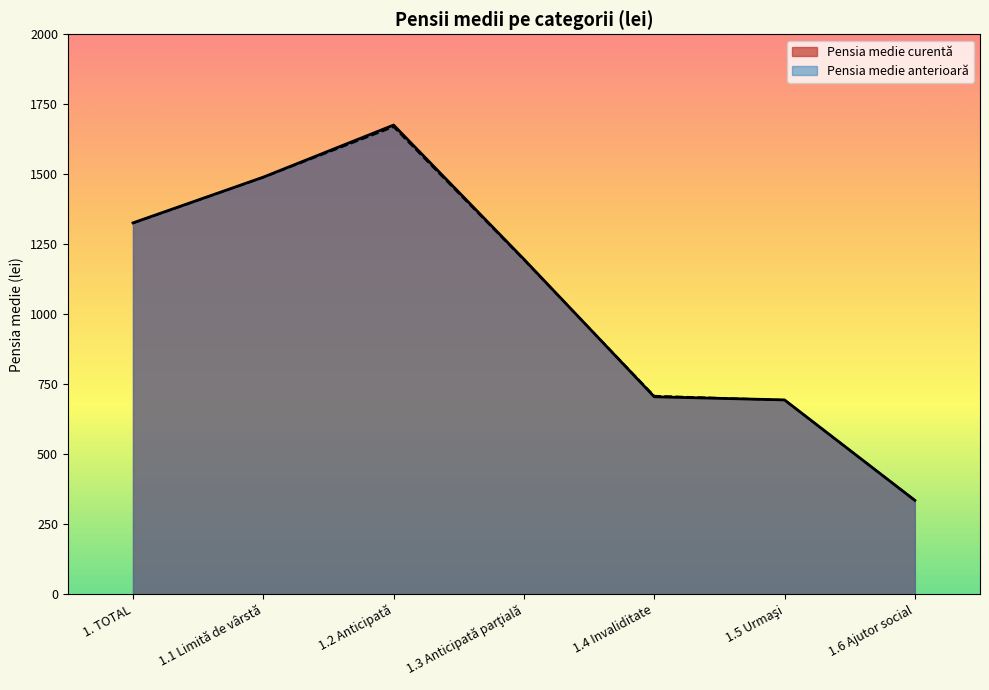

Which series ends up on top after the final intersection of Pensia medie curentă and Pensia medie anterioară?

Pensia medie anterioară